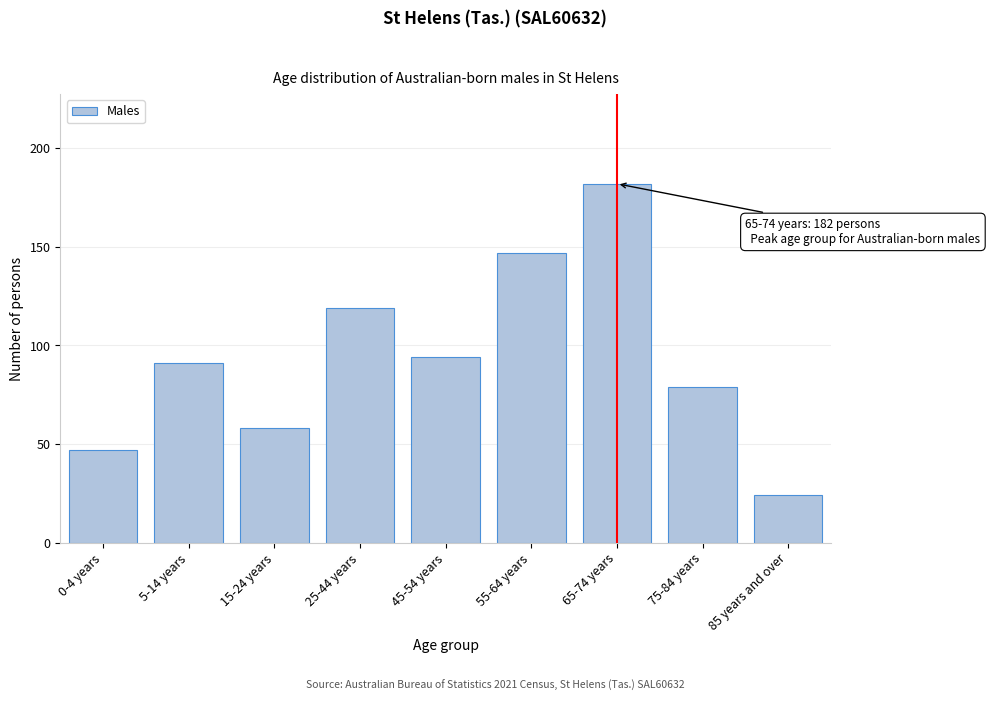

Reading right to left, what are all the values shown in this chart?

24	79	182	147	94	119	58	91	47